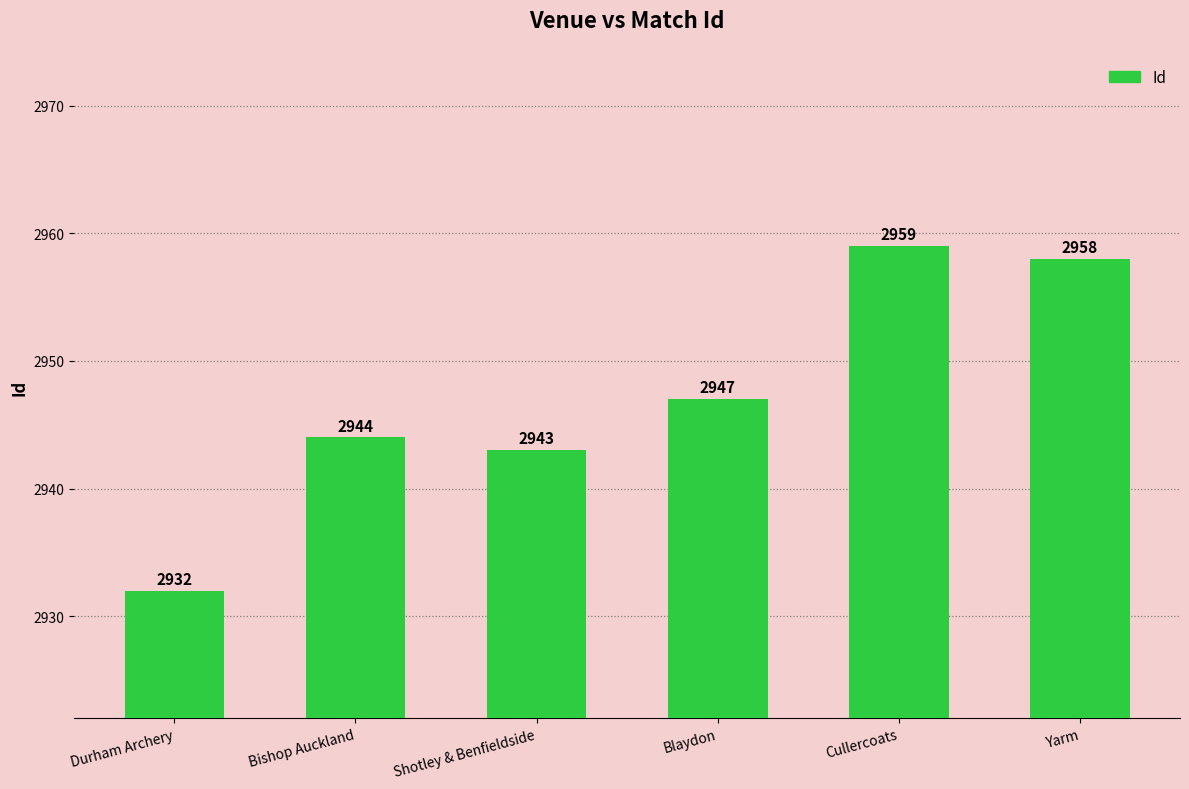

Rank the categories by value from highest to lowest.

Cullercoats, Yarm, Blaydon, Bishop Auckland, Shotley & Benfieldside, Durham Archery